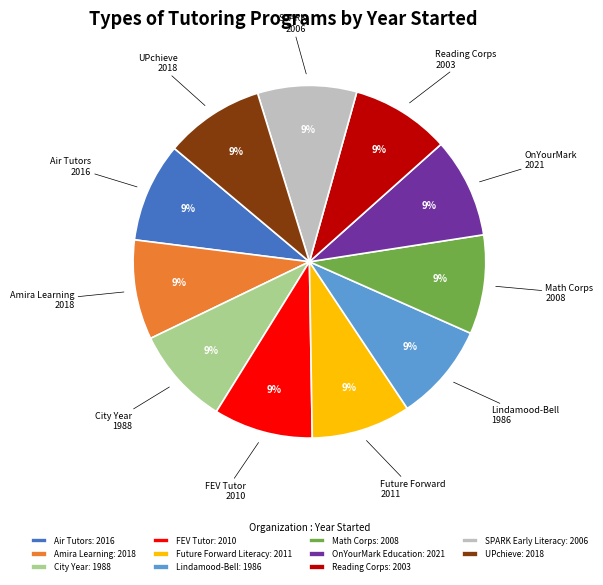

Is it true that FEV Tutor is 19% of the pie?

False